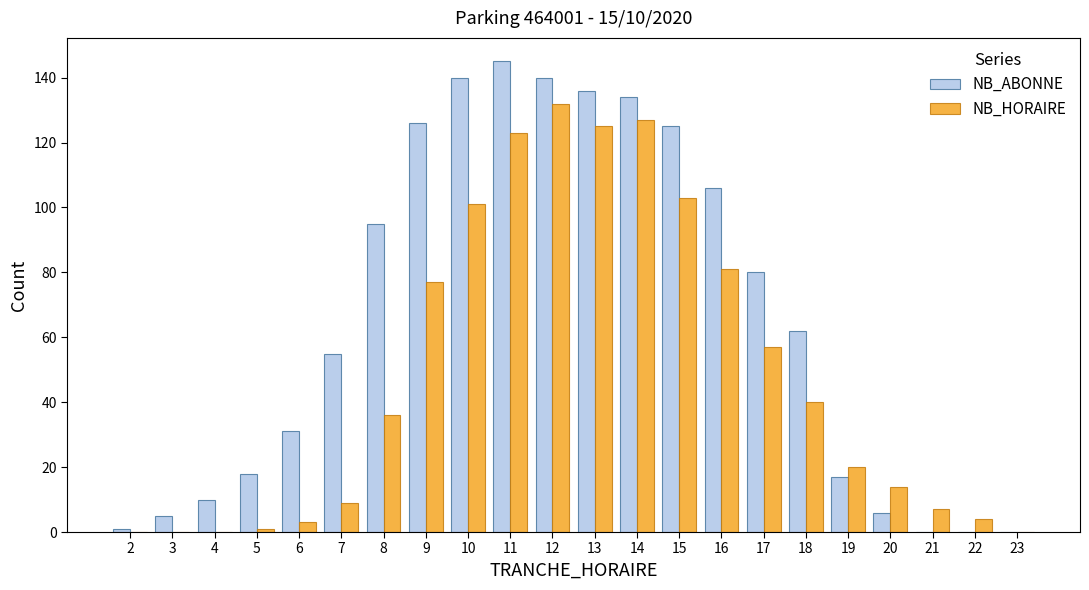

Reading left to right, transcribe all the data shown in this chart.

NB_ABONNE: 1	5	10	18	31	55	95	126	140	145	140	136	134	125	106	80	62	17	6	0	0	0
NB_HORAIRE: 0	0	0	1	3	9	36	77	101	123	132	125	127	103	81	57	40	20	14	7	4	0